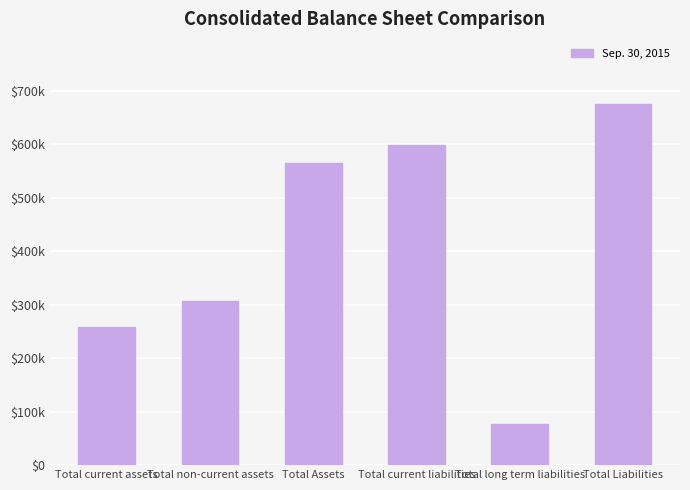

Reading left to right, extract all data points from this chart.

258817	306700	565517	598910	76466	675376